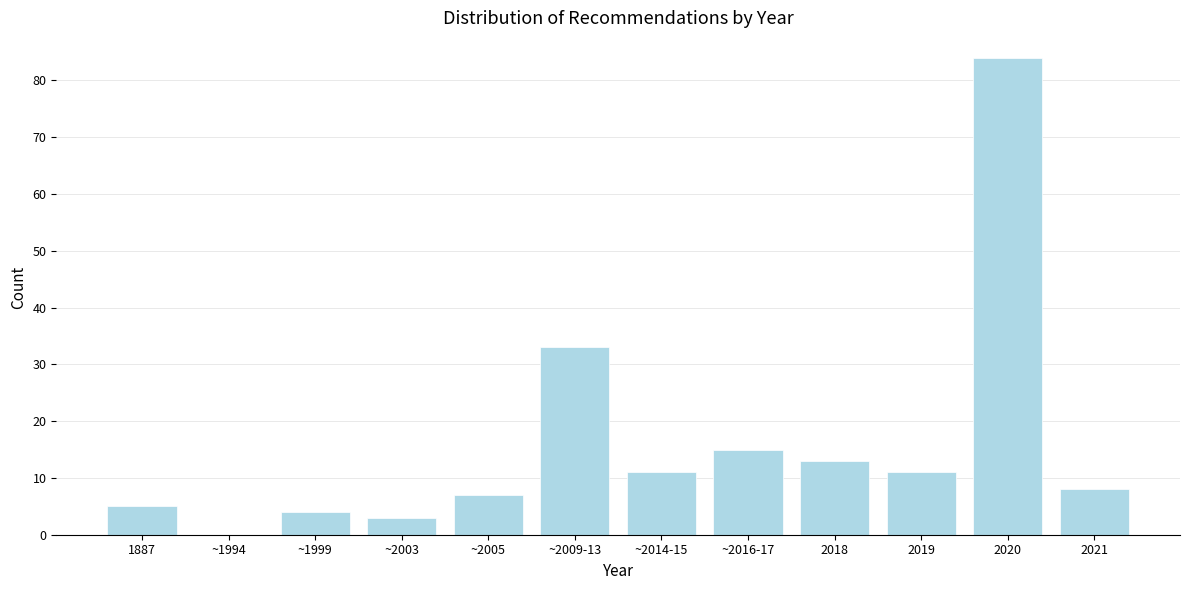

Reading right to left, list all the values displayed in this chart.

2021=8	2020=84	2019=11	2018=13	~2016-17=15	~2014-15=11	~2009-13=33	~2005=7	~2003=3	~1999=4	~1994=0	1887=5